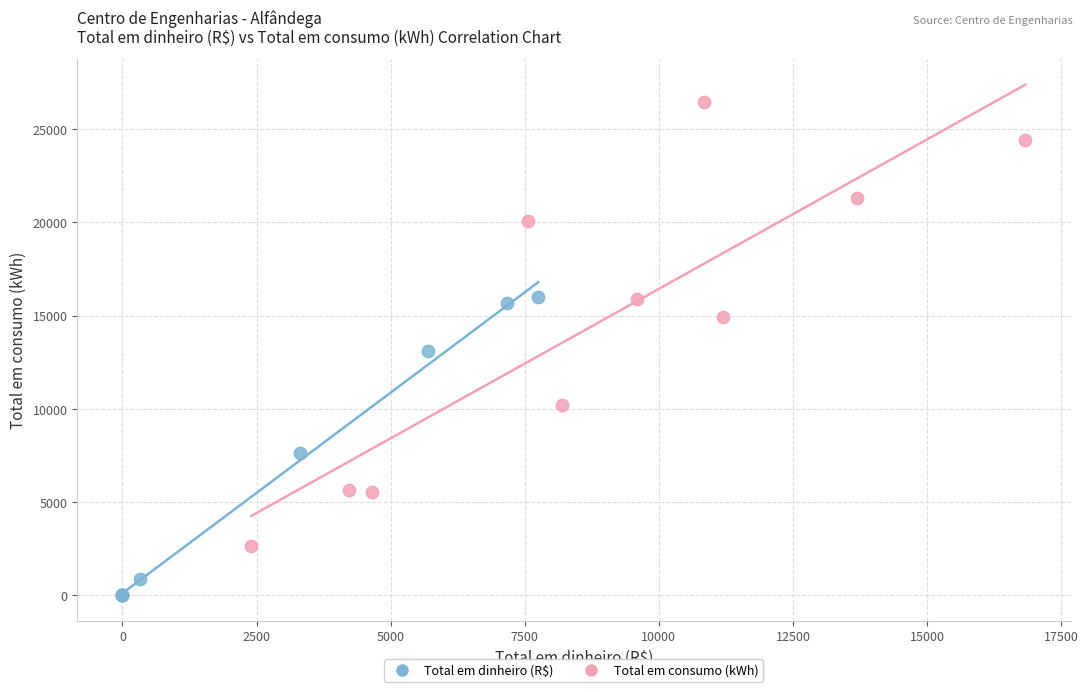

What are all the series names shown in the legend?

Total em dinheiro (R$), Total em consumo (kWh)